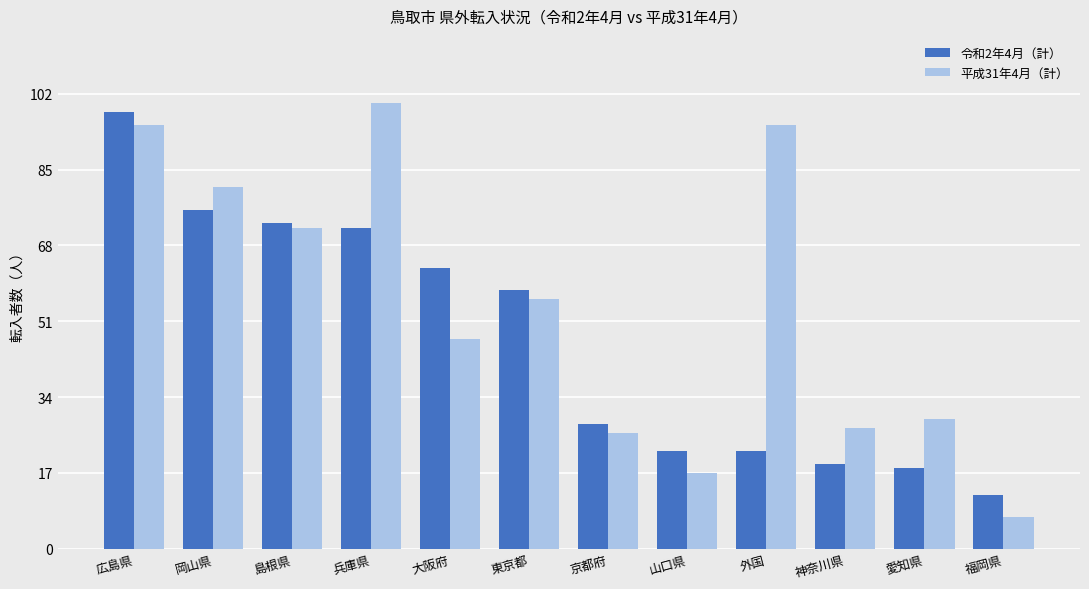

What is the maximum value shown in the chart?

100